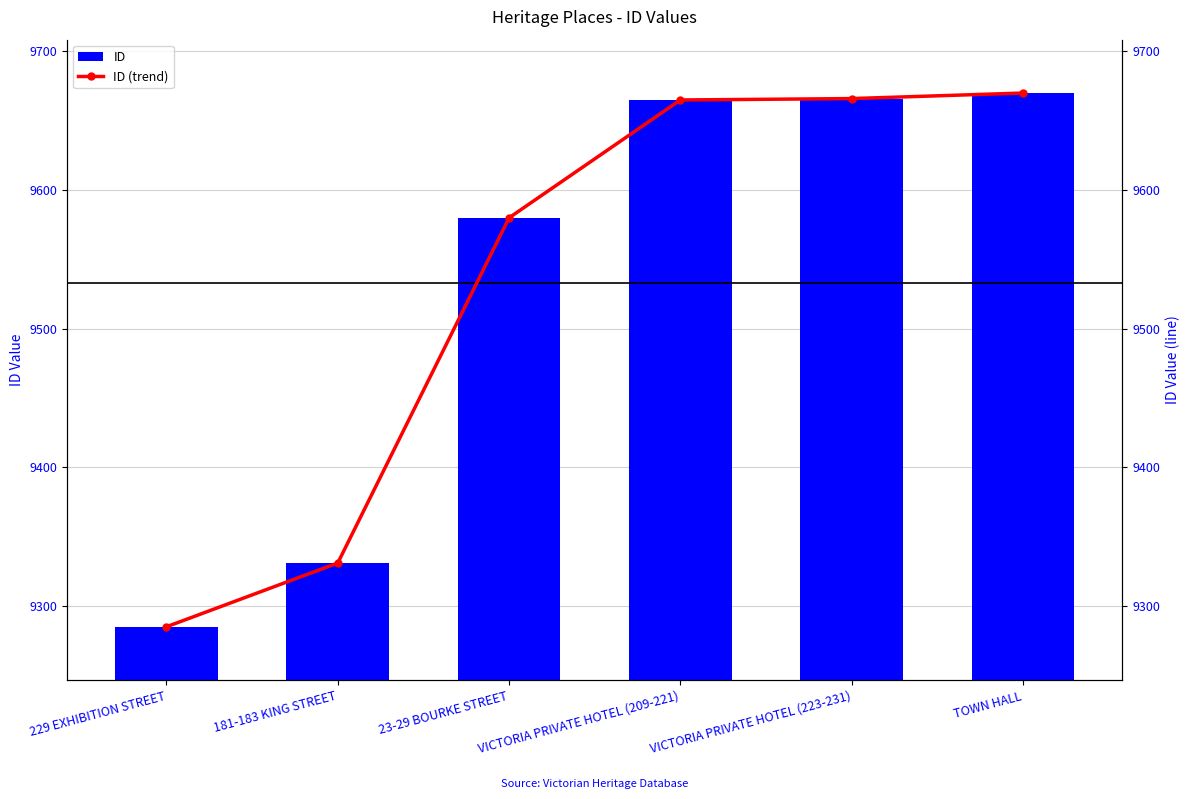

What is the label of the 1st bar from the right?

TOWN HALL